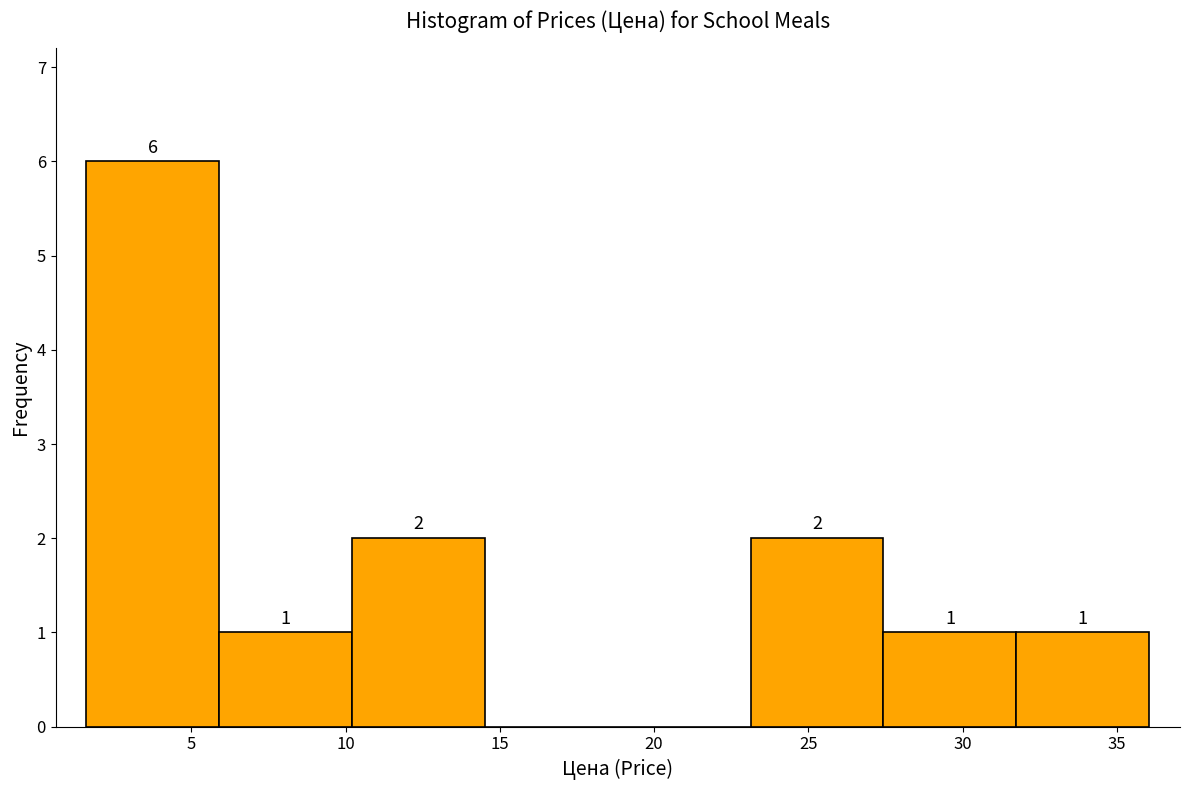

Which range on the x-axis has the tallest bar?

1.5 to 6.0